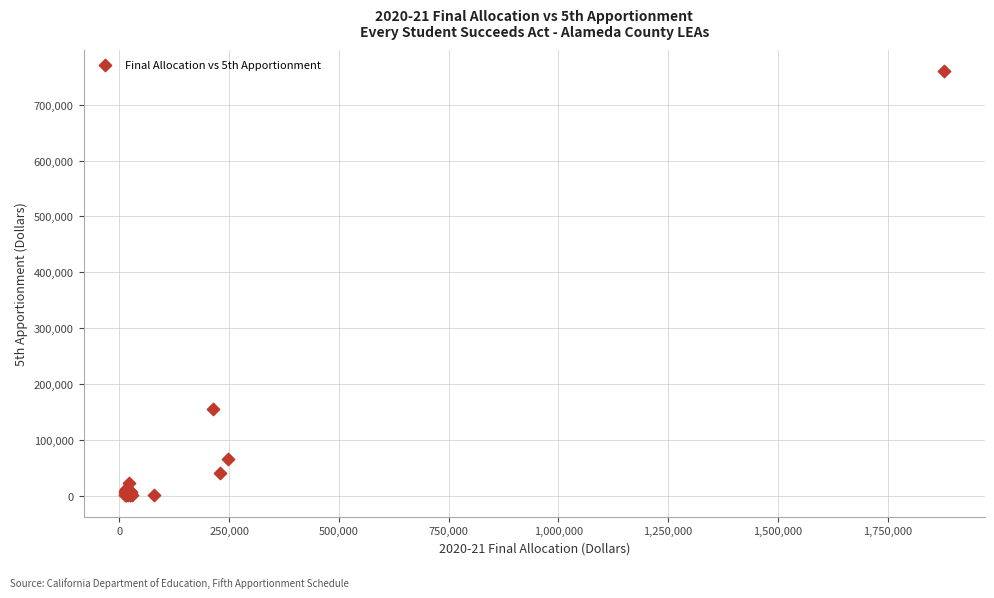

What Y value in the scatter plot is closest to 380024?

154967